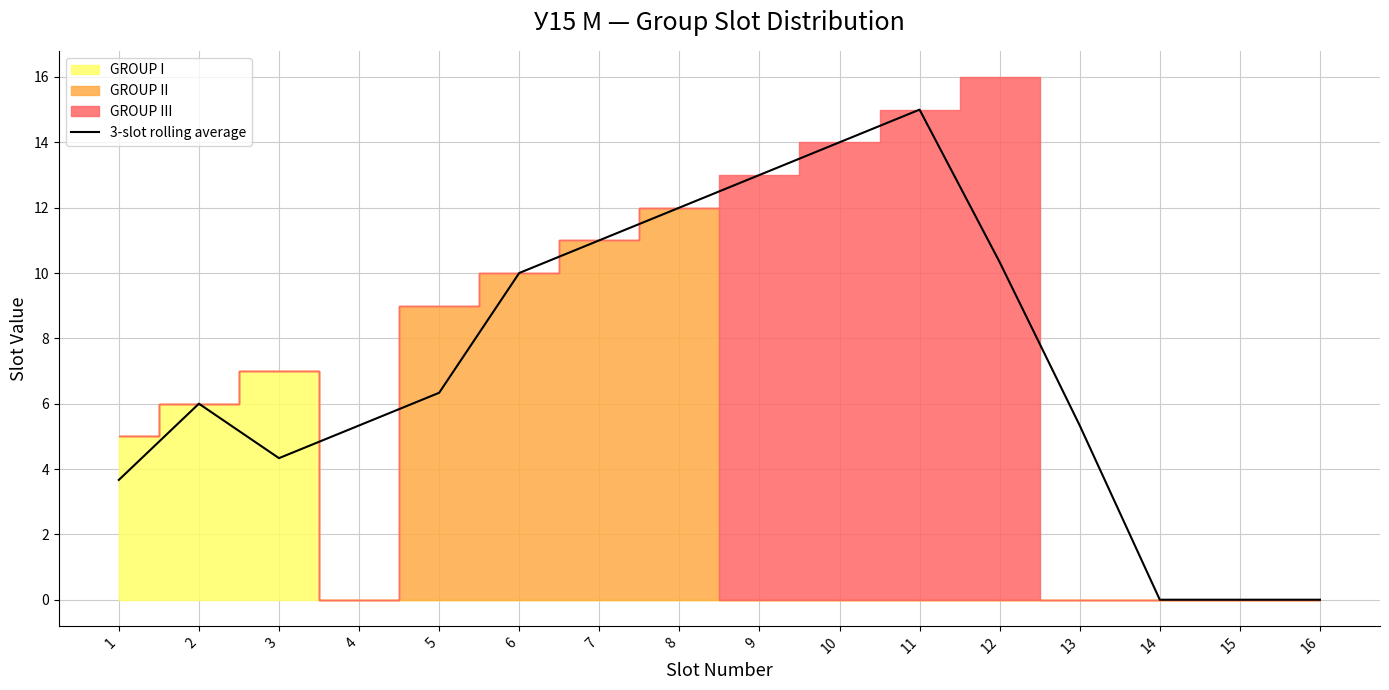

Does the chart display data point markers on the line(s)?

No